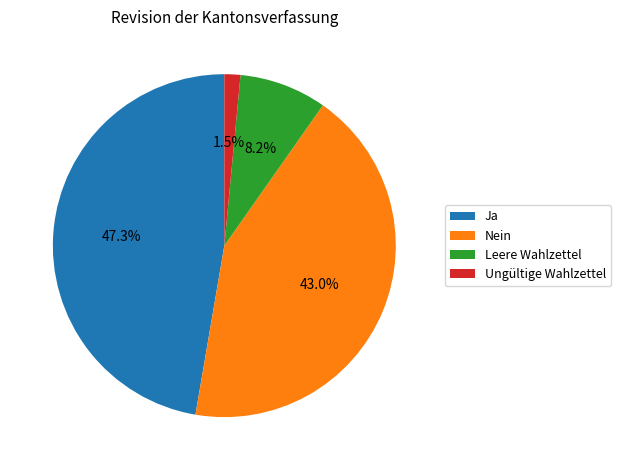

The Nein slice represents 43% of the pie. True or false?

True